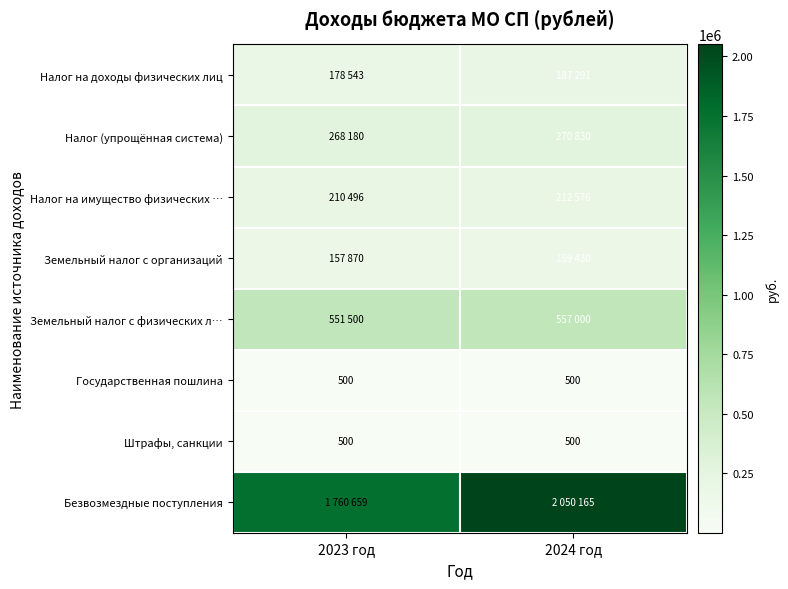

Read the Штрафы, санкции value at 2023 год.

500